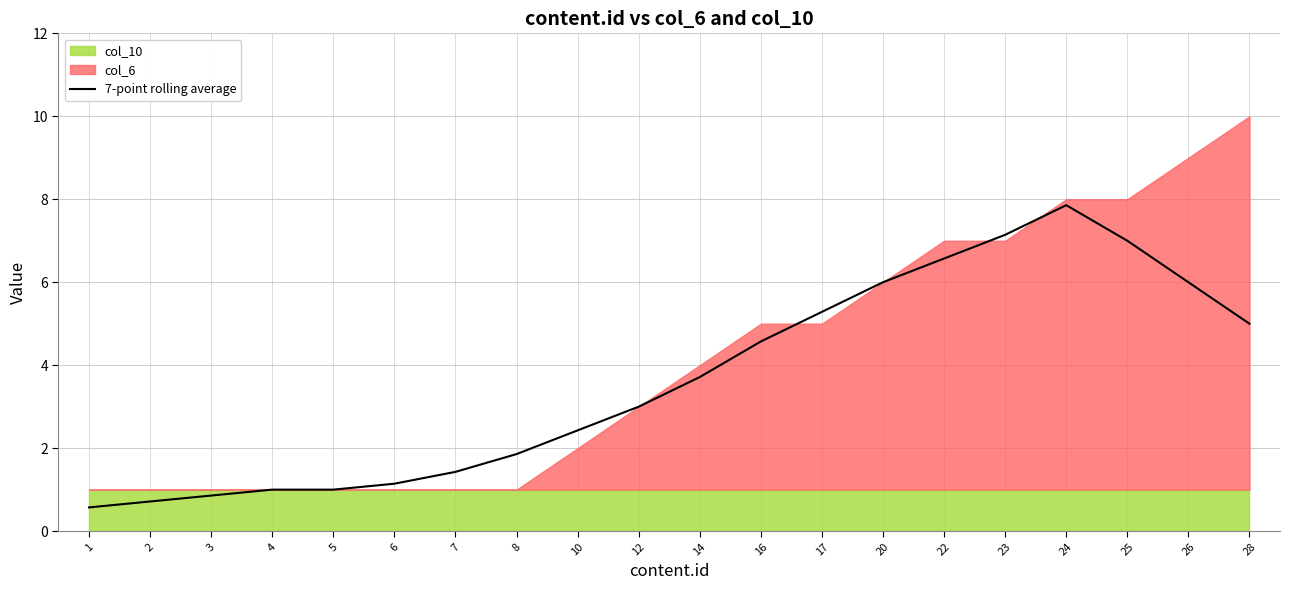

Does the chart display data point markers on the line(s)?

No